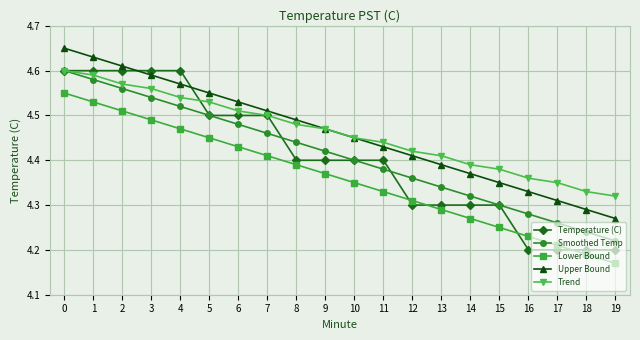

Which series ends up on top after the final intersection of Temperature (C) and Upper Bound?

Upper Bound